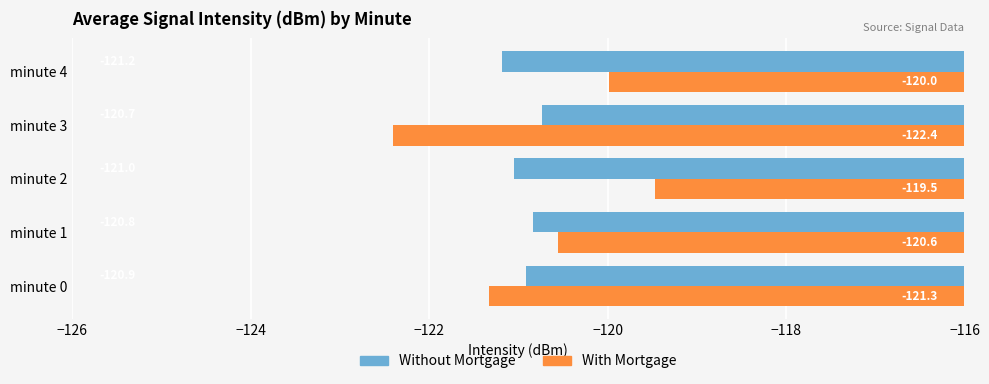

At which category does the chart reach its minimum across all series?

minute 3